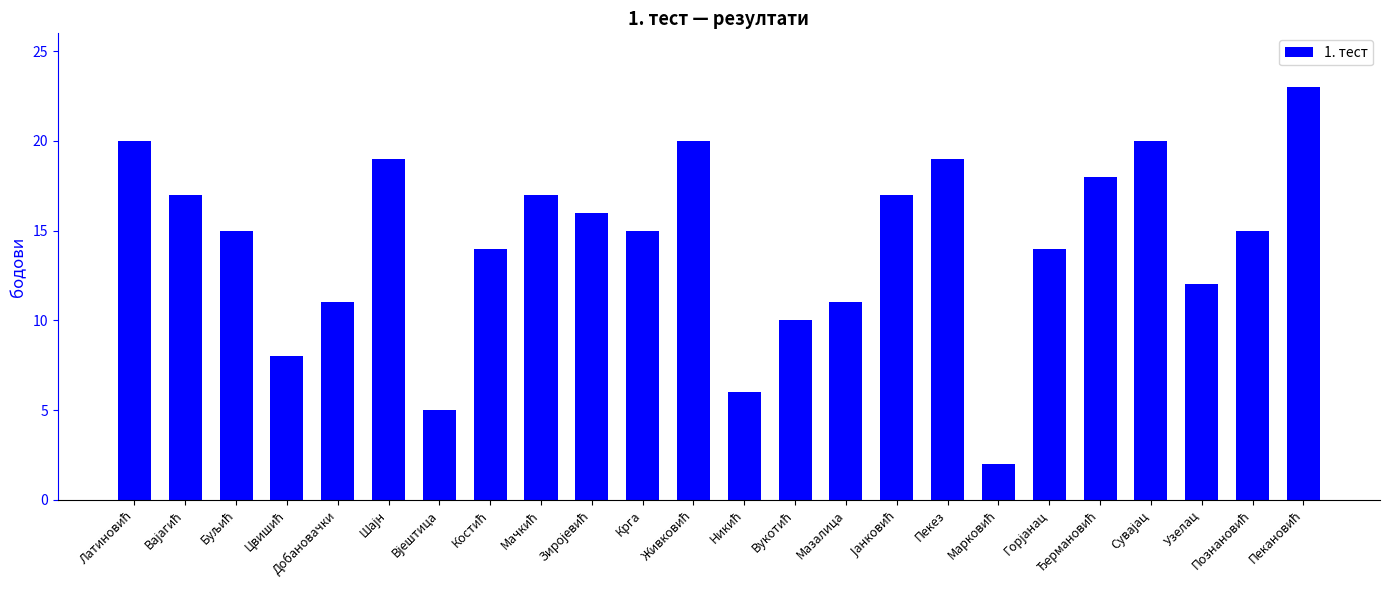

What value does the data have at Добановачки?

11